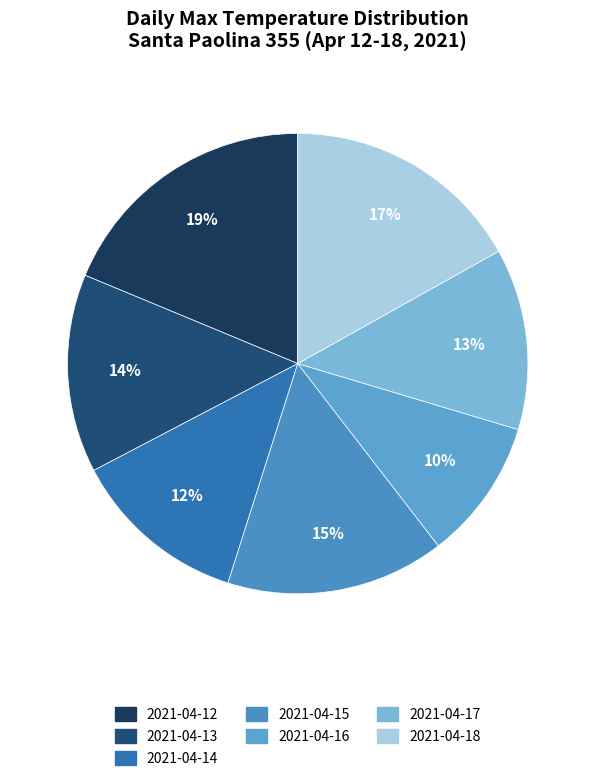

Which has a higher value, 2021-04-17 or 2021-04-18?

2021-04-18